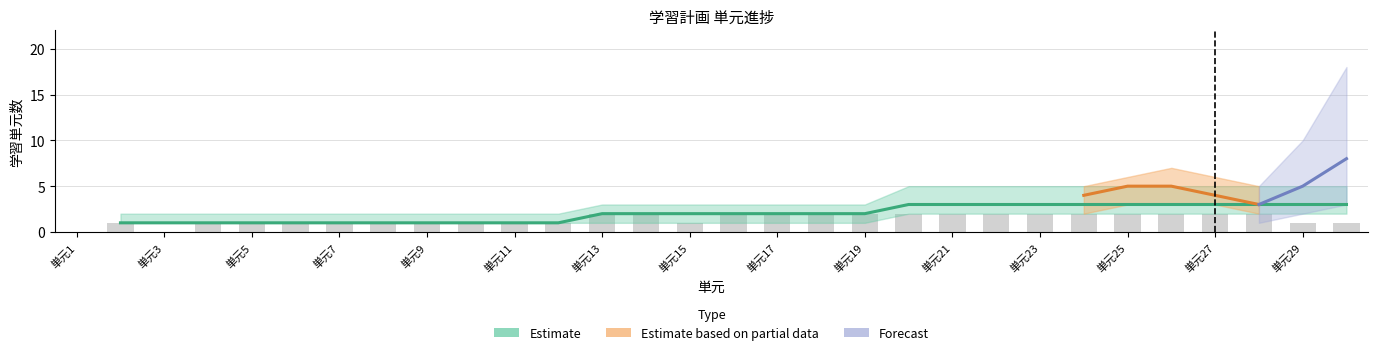

Does the chart contain any negative values?

No